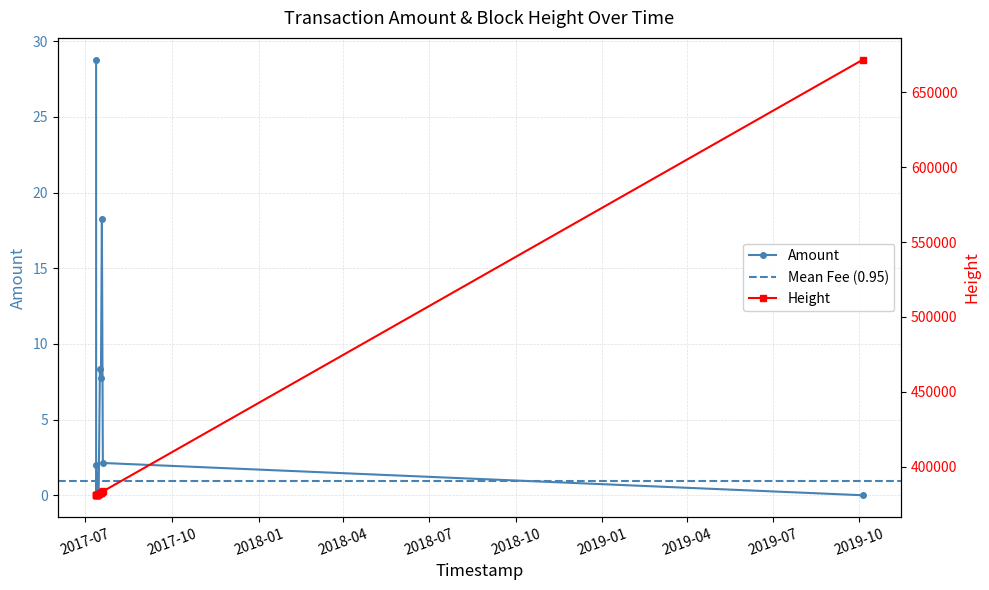

How many interior local peaks does the Amount series have?

3